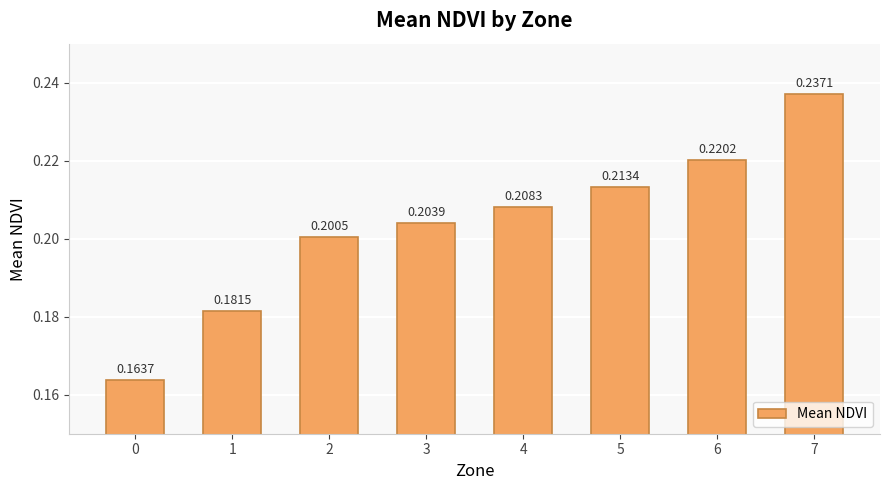

Rank the categories by value from lowest to highest.

0, 1, 2, 3, 4, 5, 6, 7